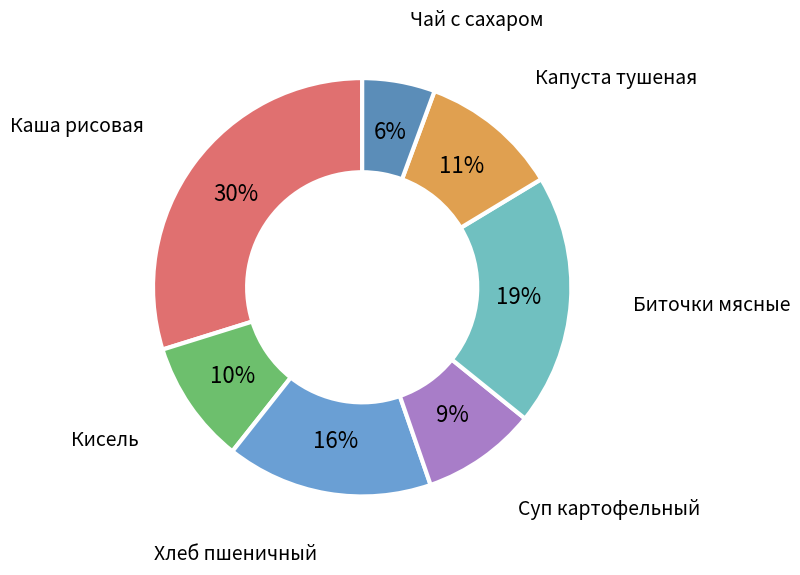

Count the number of slices in the pie.

7